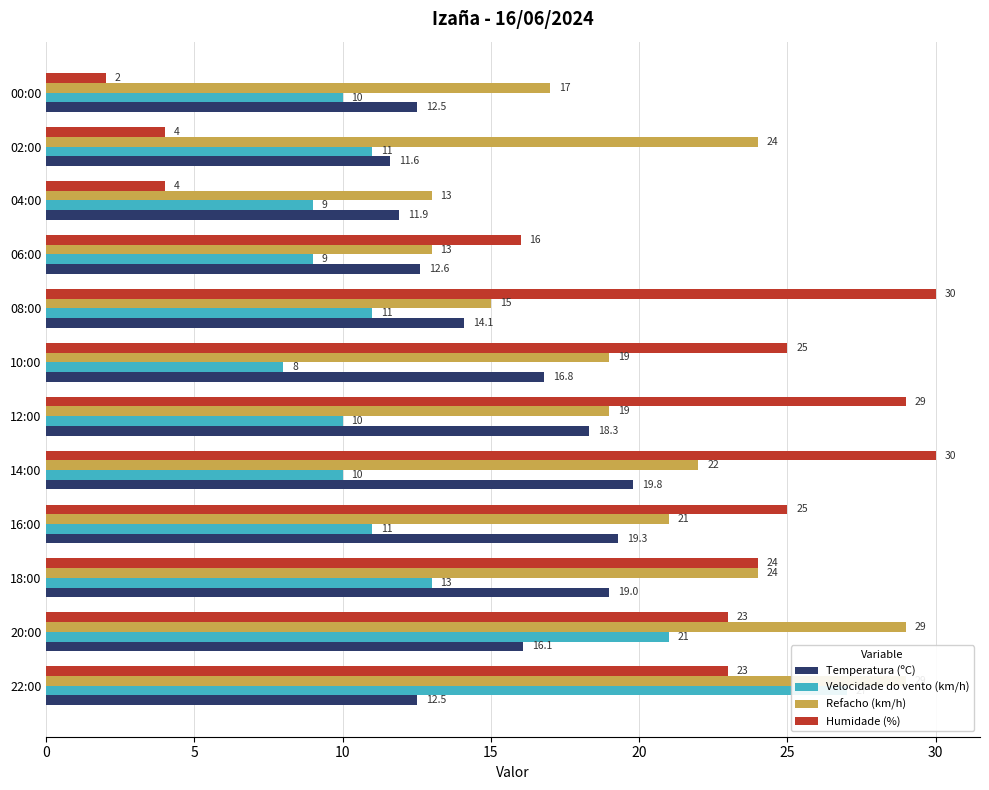

True or false: Refacho (km/h) has a value of 31.3 at 14:00.

False